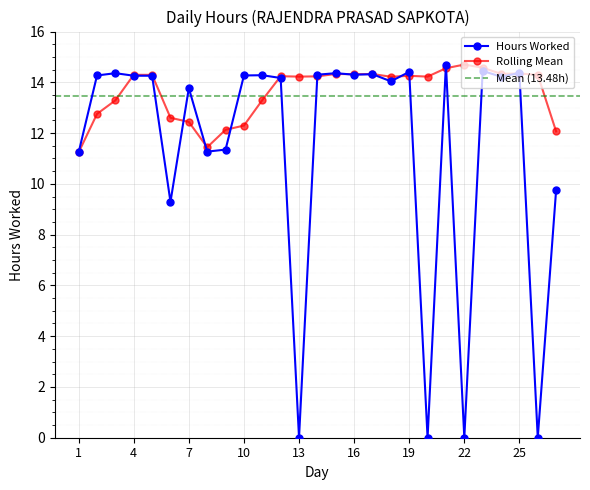

At which category does the data reach its first local peak?

3